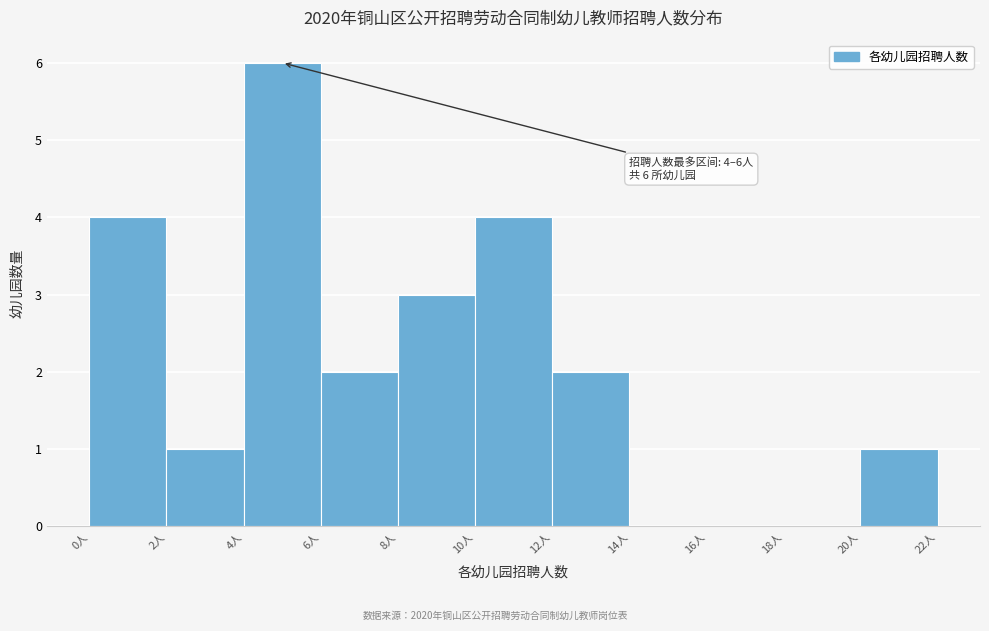

Which range on the x-axis has the tallest bar?

4 to 6